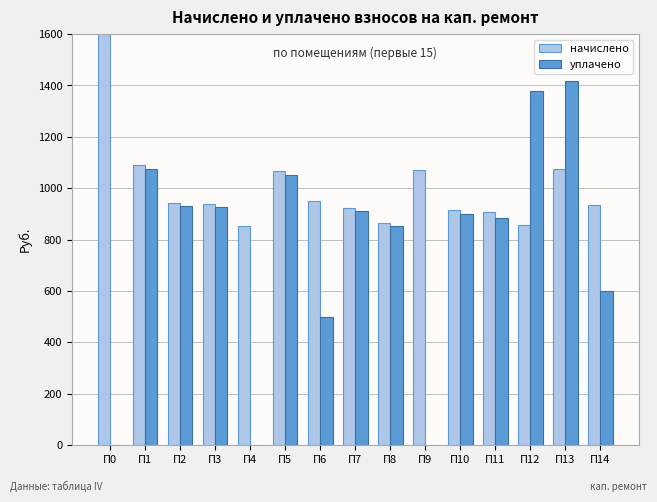

How many values in уплачено are above zero?

12